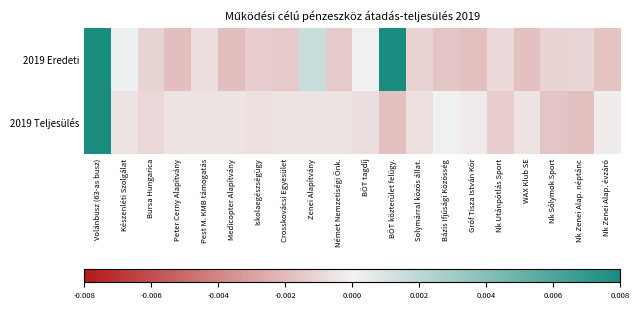

Count the number of data series in this chart.

2